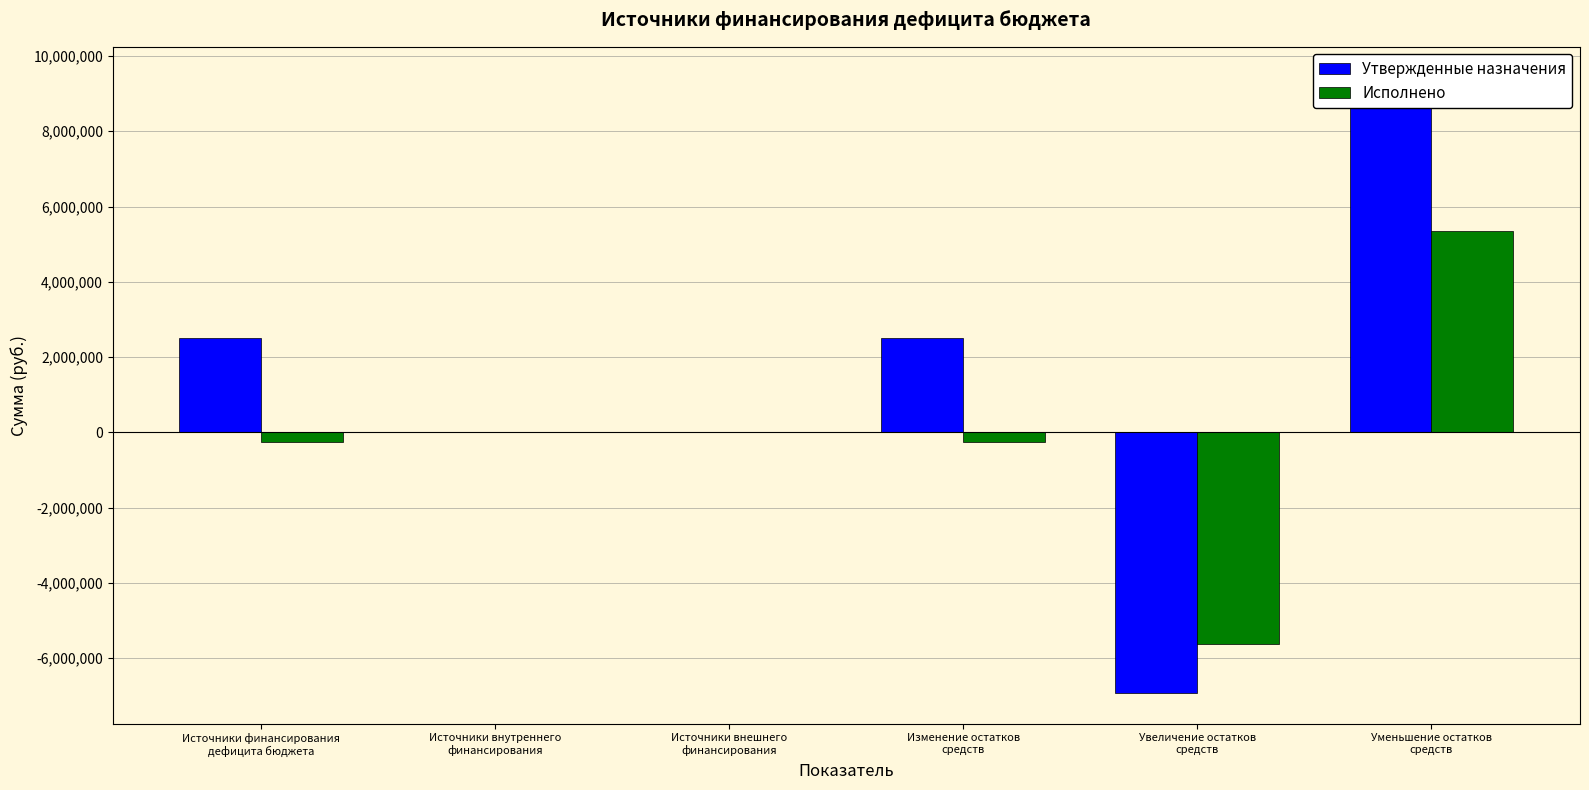

What is the spread (max minus min) of values at Источники финансирования
дефицита бюджета?

2769472.6